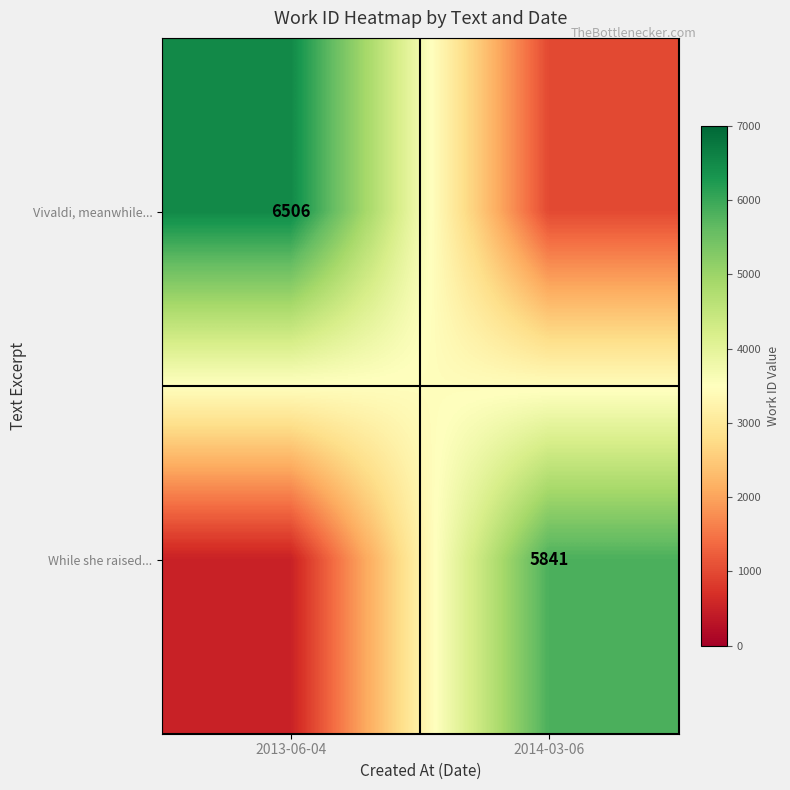

The While she raised... series shows 5841 at 2014-03-06. True or false?

True